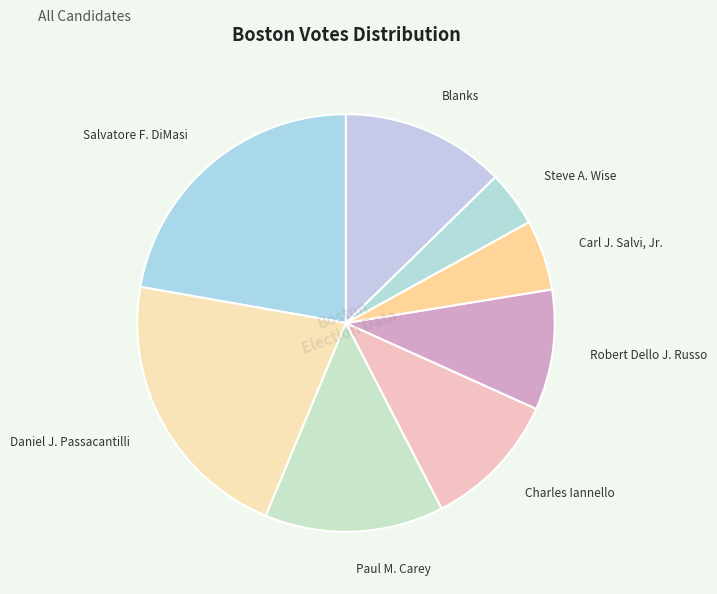

Which has a higher value, Blanks or Robert Dello J. Russo?

Blanks